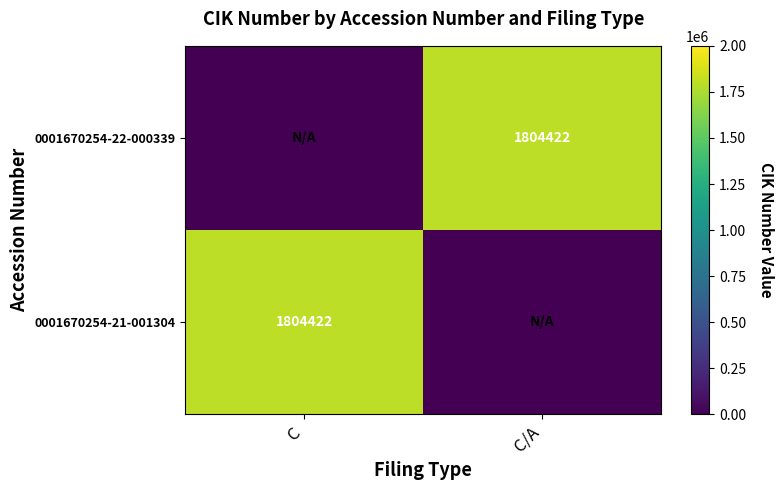

What is the spread (max minus min) of values at C/A?

1804422